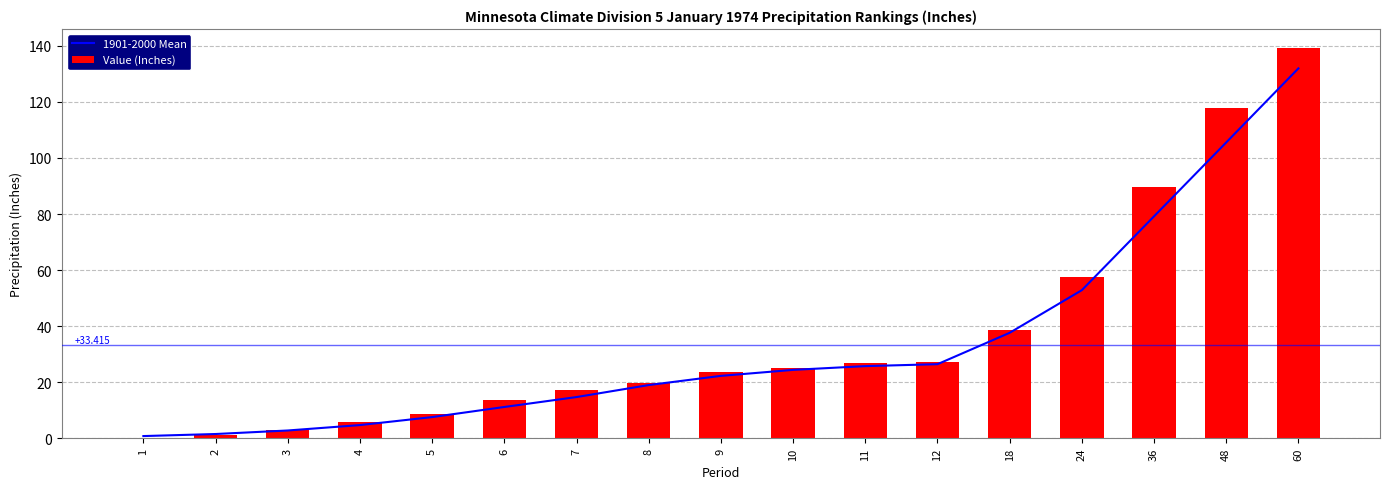

Reading left to right, extract all data points from this chart.

1901-2000 Mean: 1=0.8	2=1.5	3=2.8	4=4.7	5=7.5	6=11.2	7=14.7	8=19.0	9=22.2	10=24.4	11=25.7	12=26.4	18=37.6	24=52.8	36=79.2	48=105.6	60=132.0
Value (Inches): 1=0.1	2=1.1	3=3.0	4=5.9	5=8.8	6=13.7	7=17.3	8=19.8	9=23.7	10=25.2	11=26.9	12=27.3	18=38.6	24=57.7	36=89.5	48=117.9	60=139.1